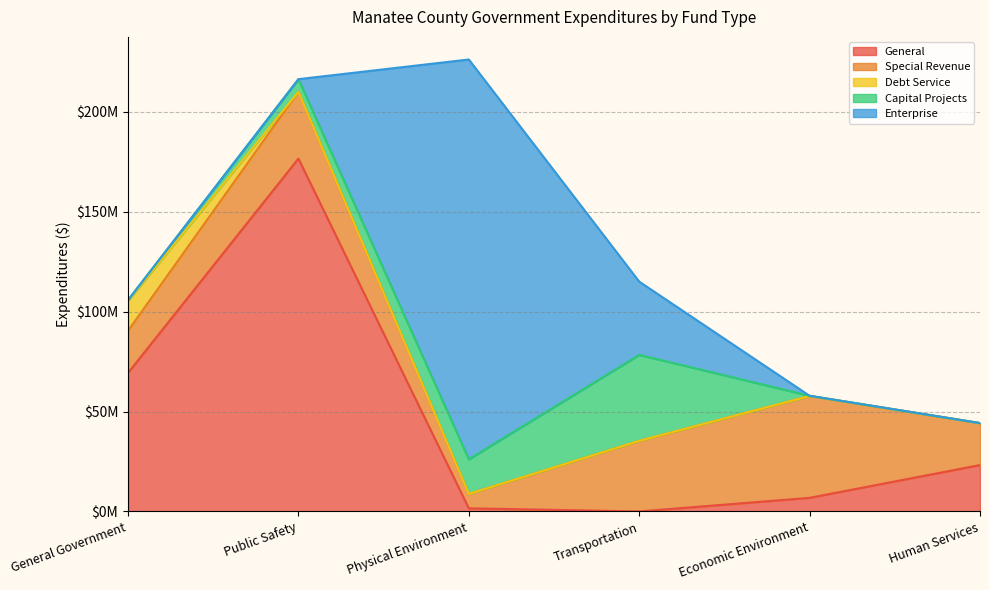

Is it true that Debt Service equals 8501616 at Physical Environment?

False